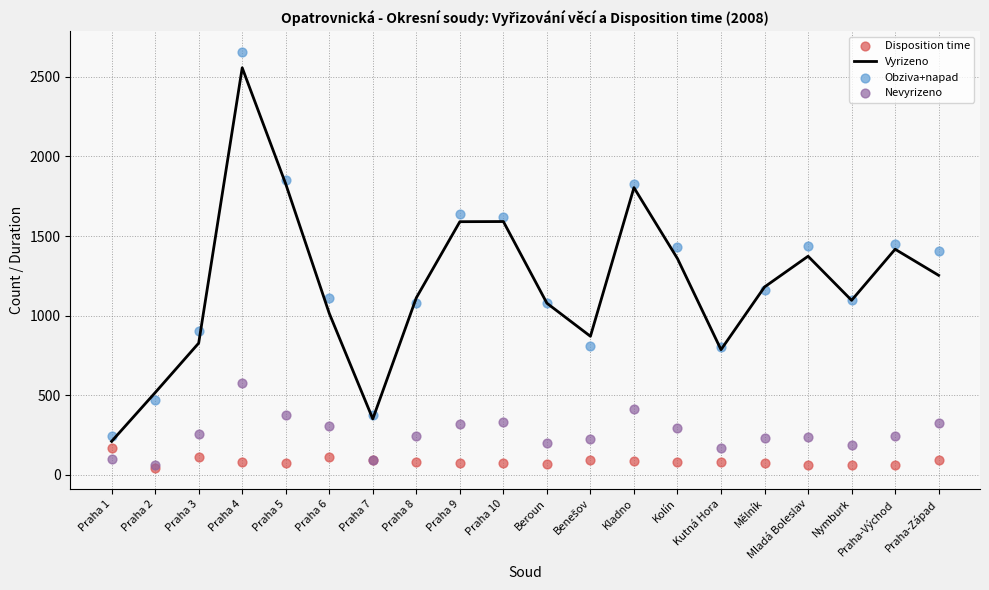

Which series reaches the maximum Y coordinate?

Obziva+napad